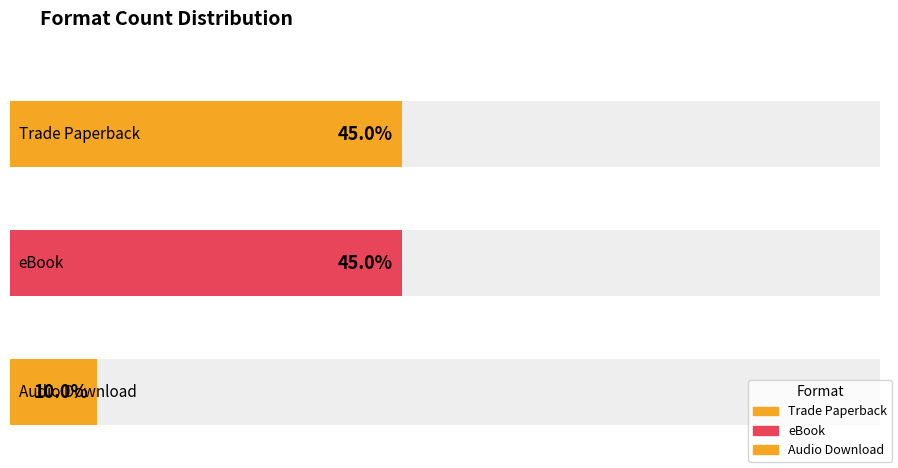

What is the label of the 3rd bar from the left?

Audio Download